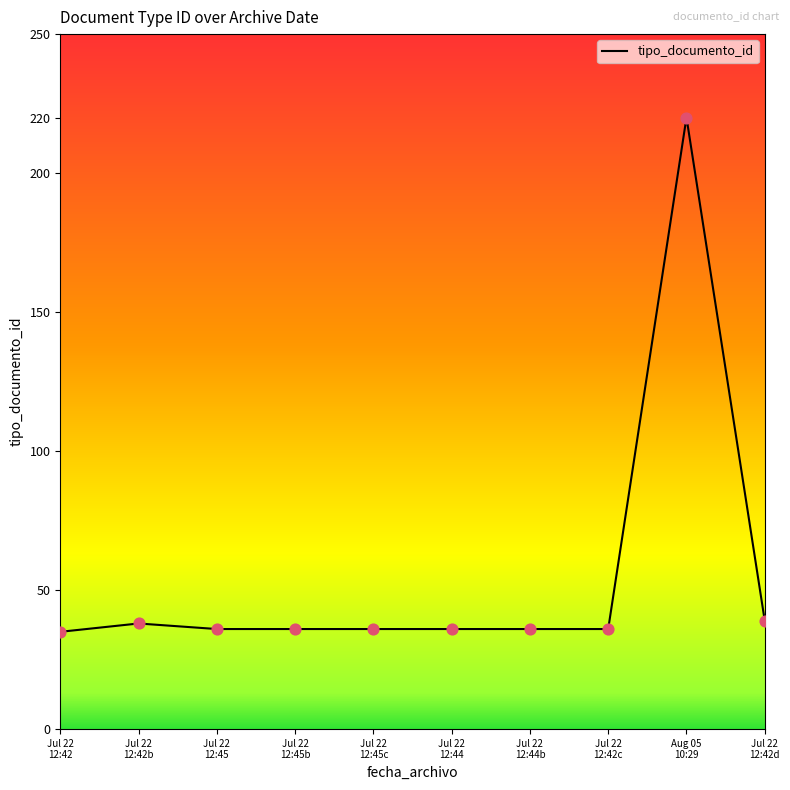

Approximately how many times larger is the value at Jul 22
12:42c compared to Jul 22
12:42d?

0.9